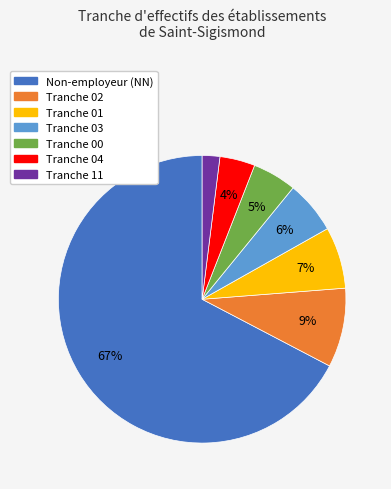

To the nearest percent, what is the average slice percentage?

14%